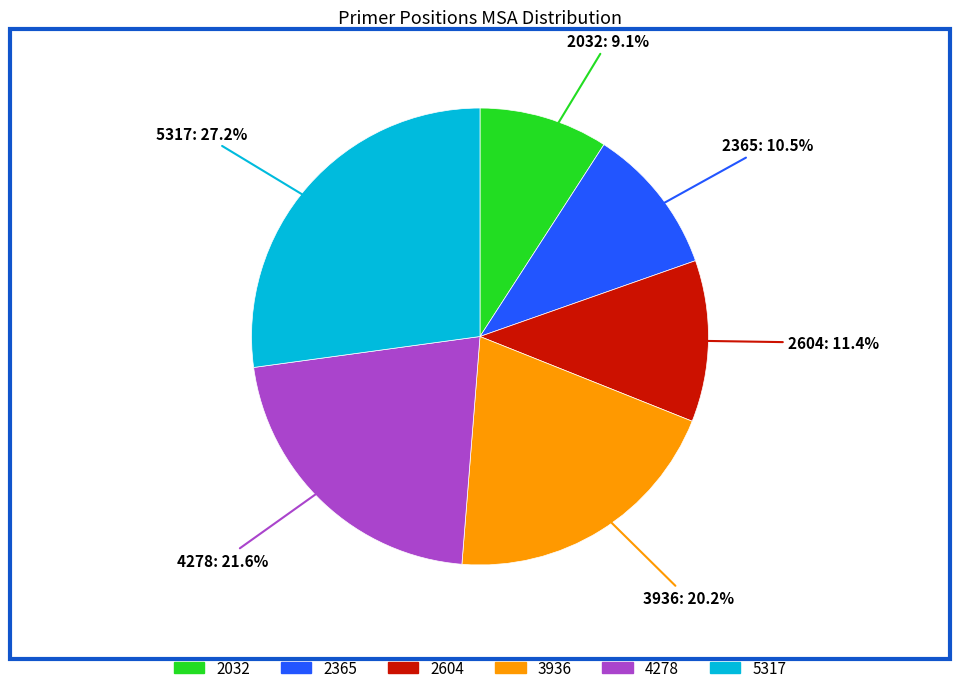

How much of the chart is everything except 2365?

89.5%